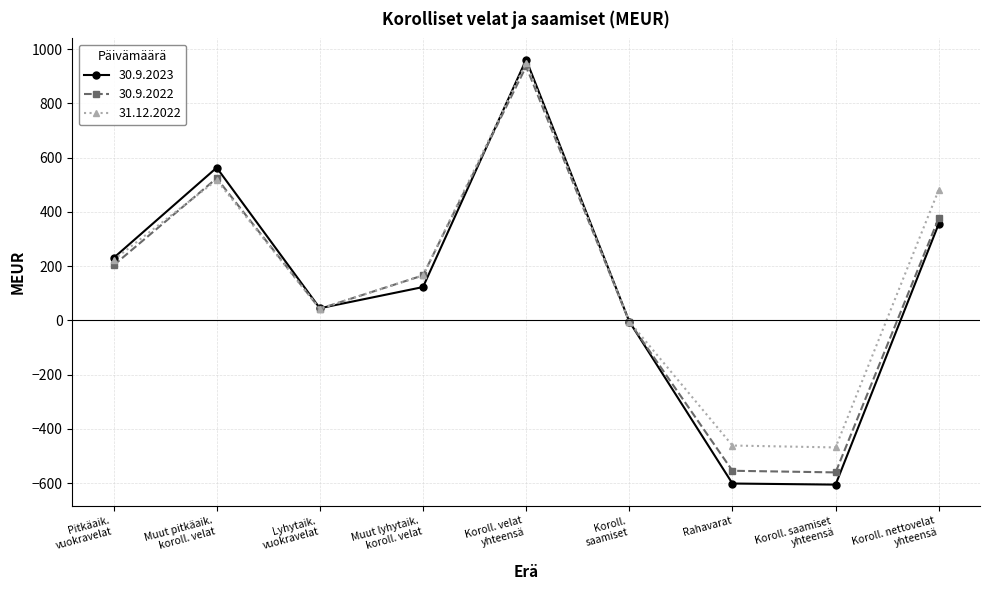

The 31.12.2022 series shows -461 at Rahavarat. True or false?

True